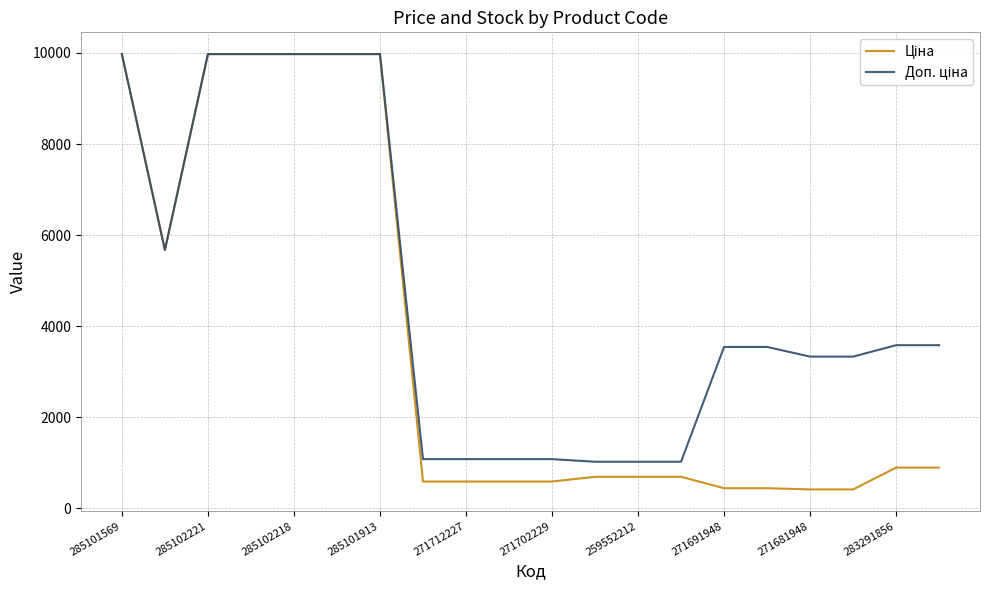

What is the value of the Доп. ціна point at the 15th from the left?

3545.0